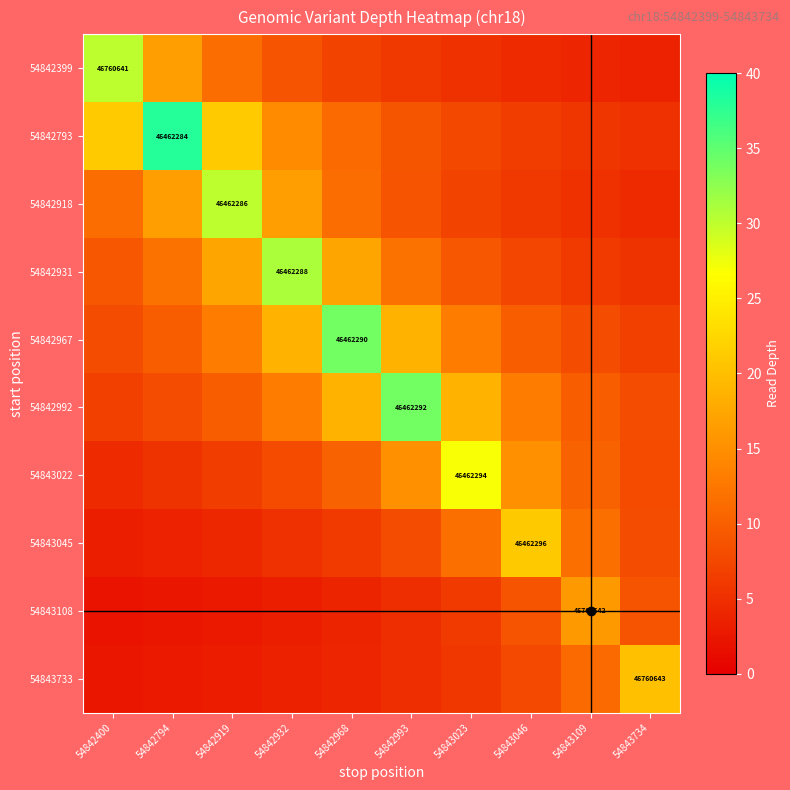

How many values in the 54842793 series are below 11?

5